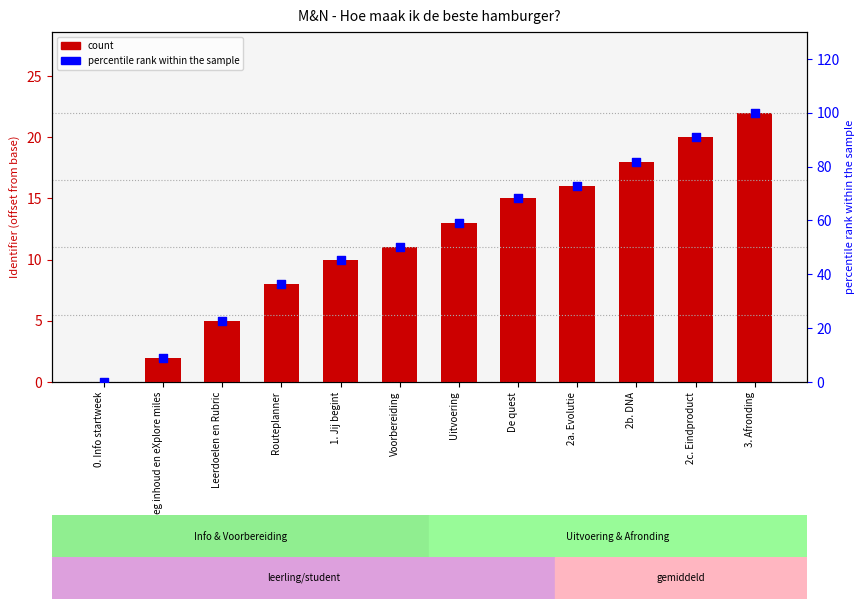

At which category is the sum across all series the highest?

3. Afronding